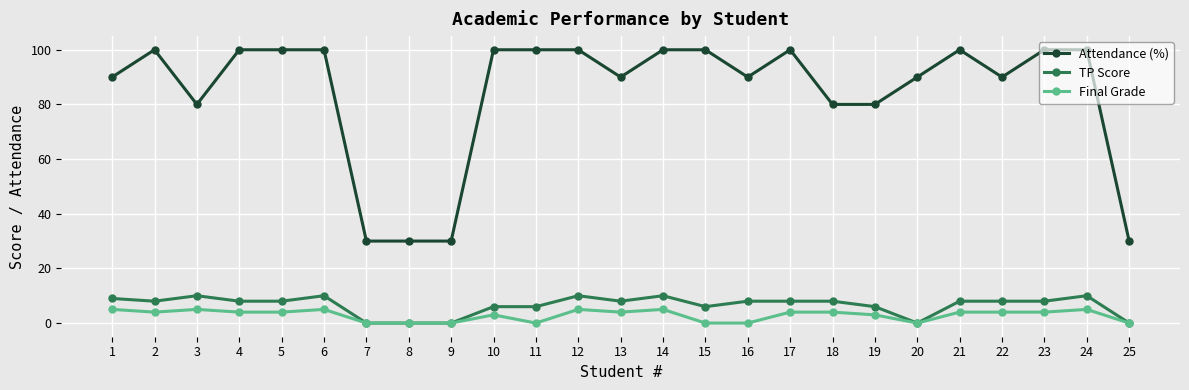

True or false: Attendance (%) has more than 1 points higher than both neighbors.

True